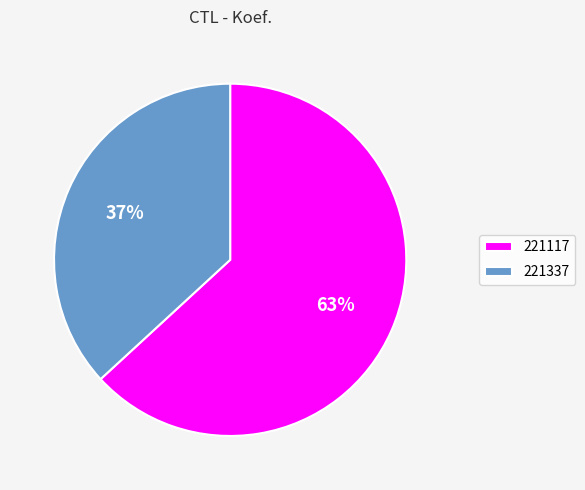

Rank the categories by value from highest to lowest.

221117, 221337